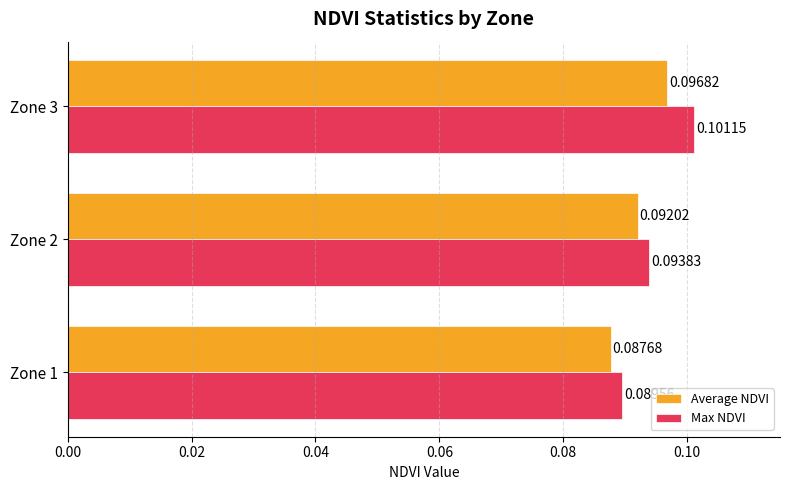

List the series in order of their overall mean, lowest first.

Average NDVI, Max NDVI